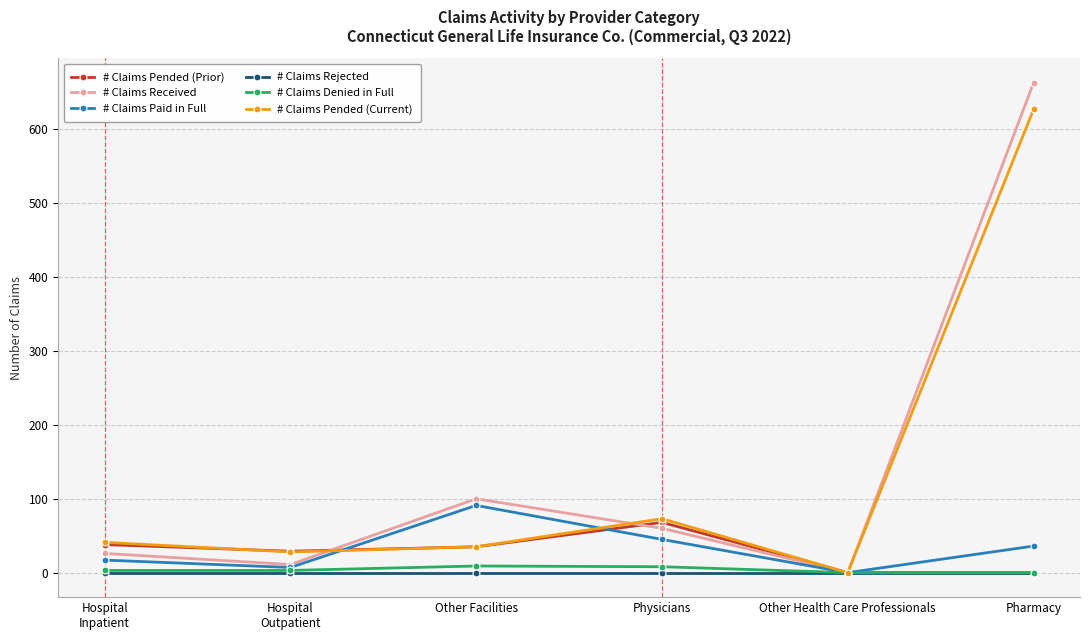

Which category has the highest value in the # Claims Received series?

Pharmacy